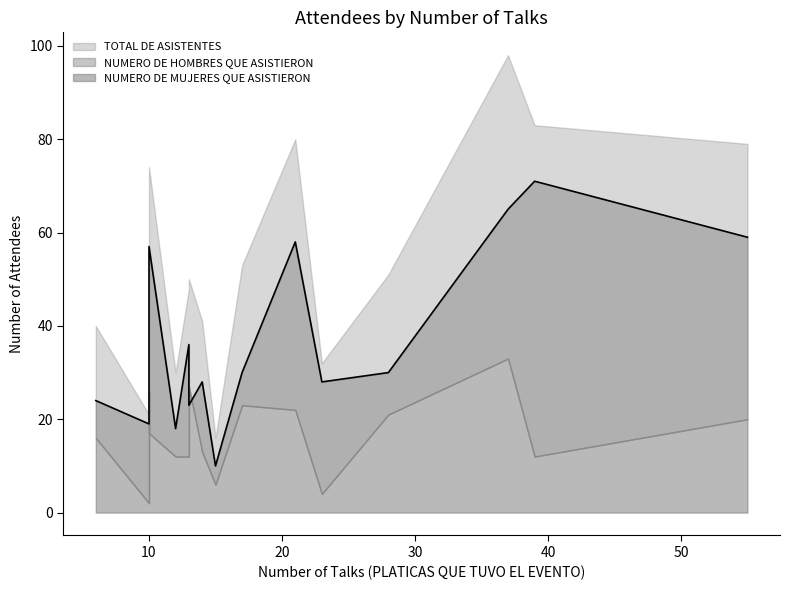

At which label does NUMERO DE MUJERES QUE ASISTIERON reach its peak?

37